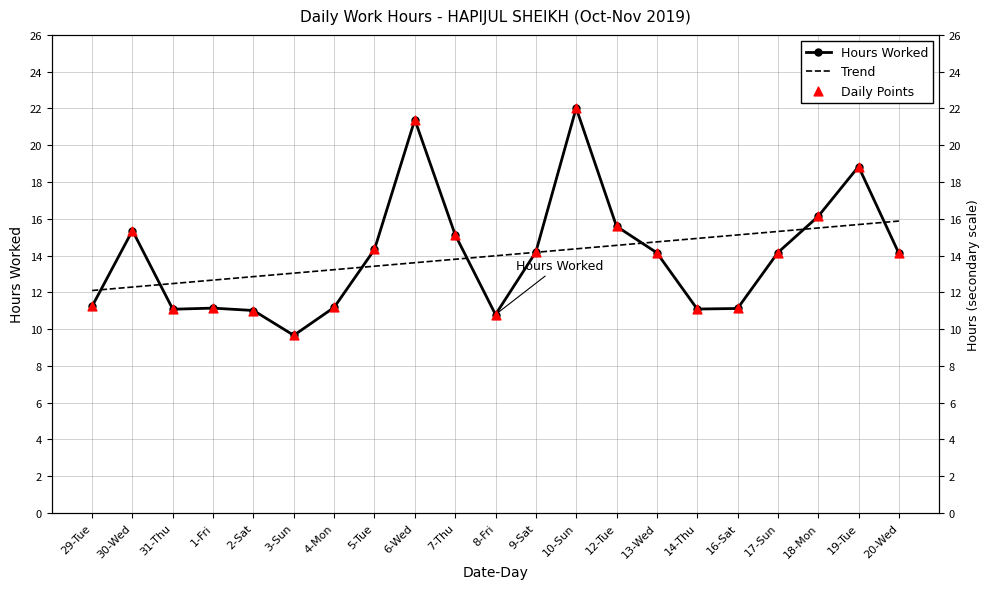

Which series has the largest total across all categories?

Hours Worked